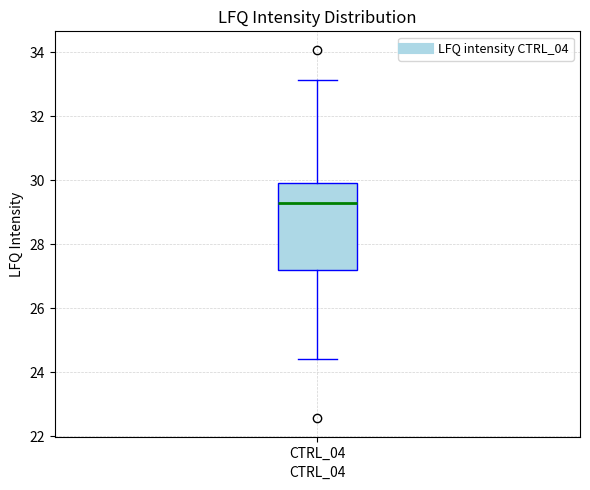

Read this box plot against the y-axis: the position of the median line, the range covered by the box, and the ends of both whiskers. The values are not printed on the chart, so give them approximately, as read against the axis.

median 29.2, box 27.2 to 30.0, whiskers 24.4 to 33.2